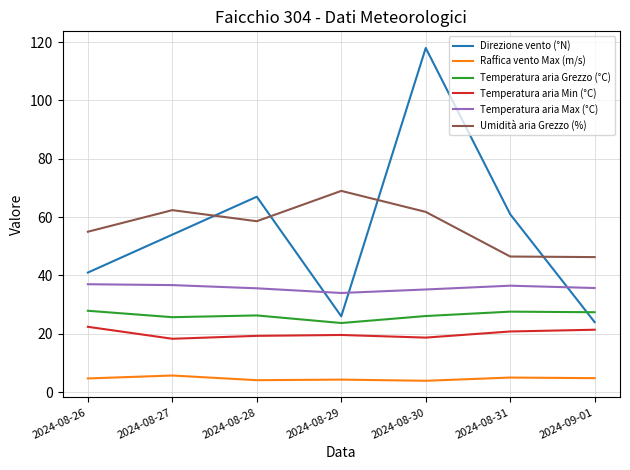

At which category does Direzione vento (°N) reach its first local valley?

2024-08-29